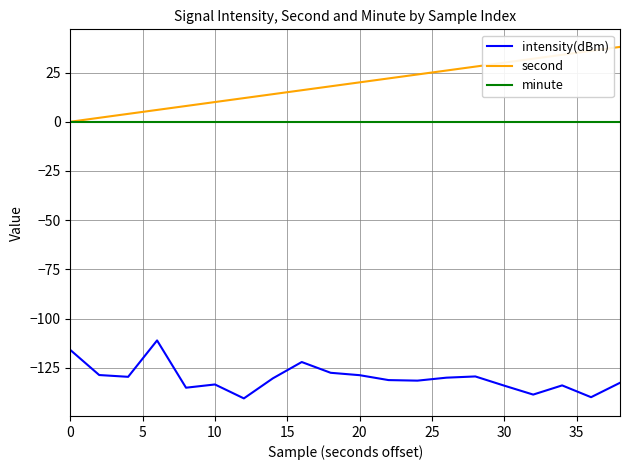

What are all the series names shown in the legend?

intensity(dBm), second, minute